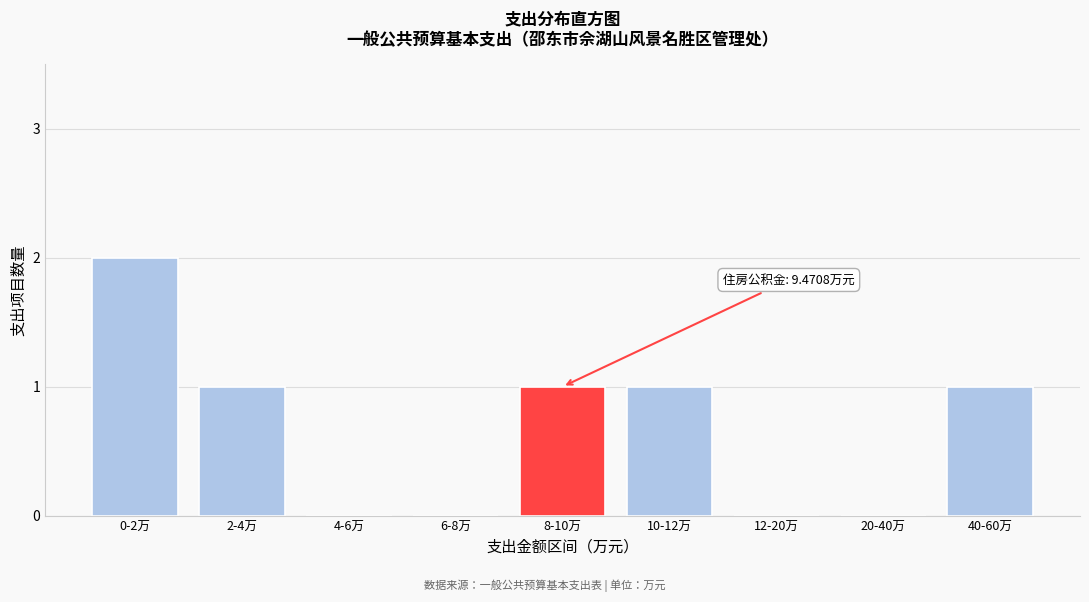

Reading left to right, what are all the values shown in this chart?

0-2万=2	2-4万=1	4-6万=0	6-8万=0	8-10万=1	10-12万=1	12-20万=0	20-40万=0	40-60万=1